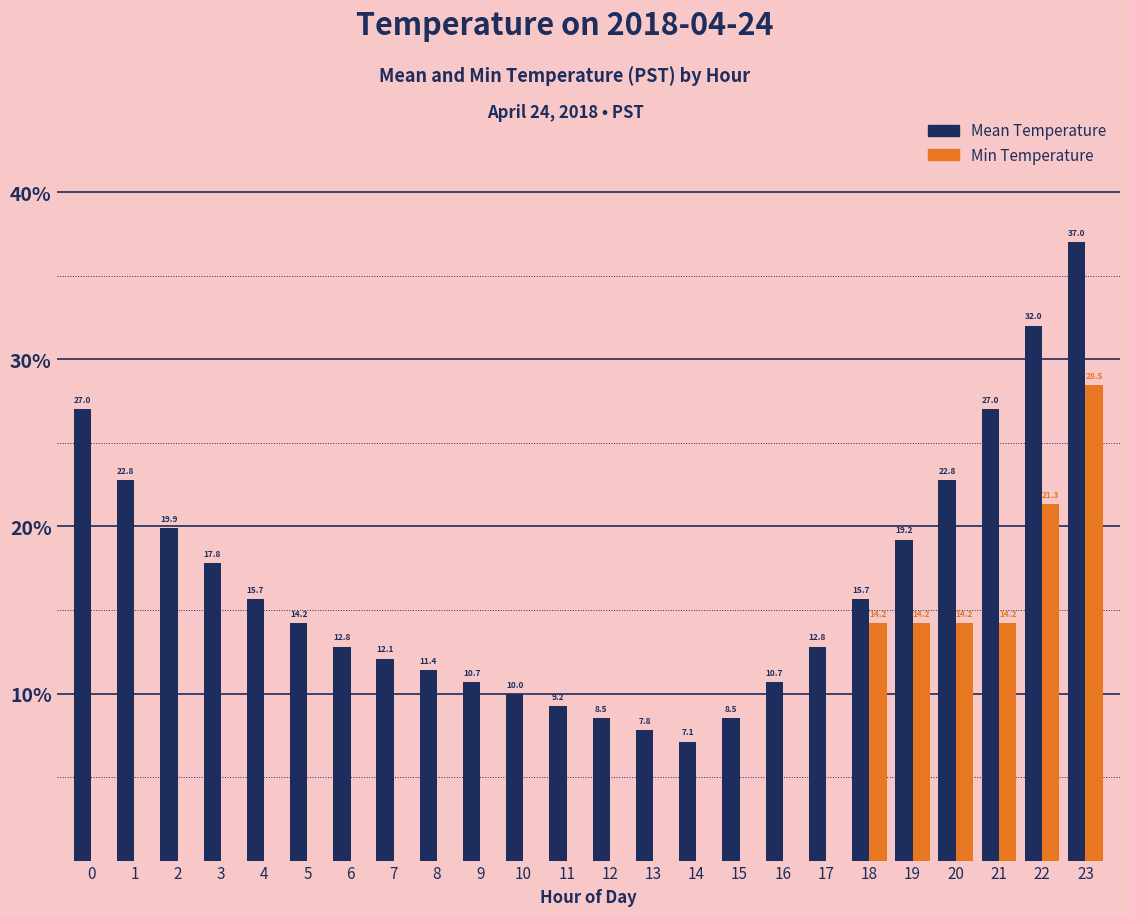

What is the average value of the Min Temperature series?

4.4